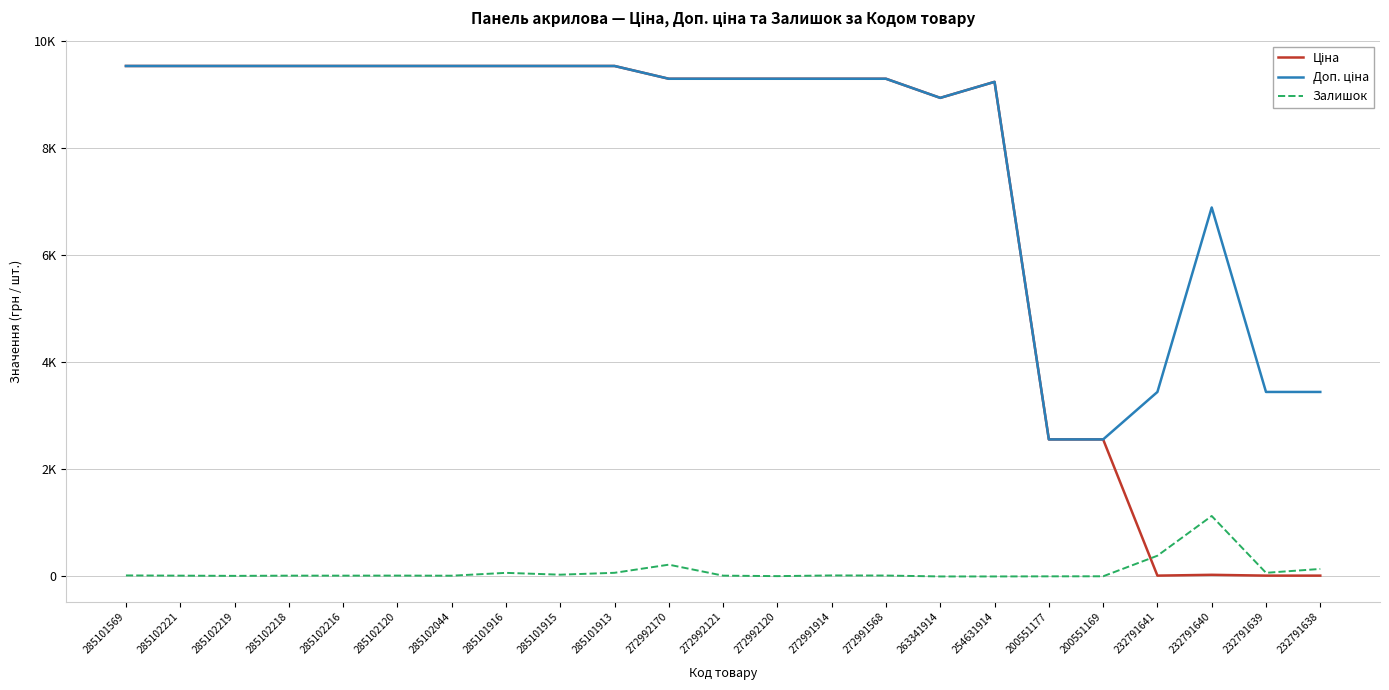

Does the chart display data point markers on the line(s)?

No